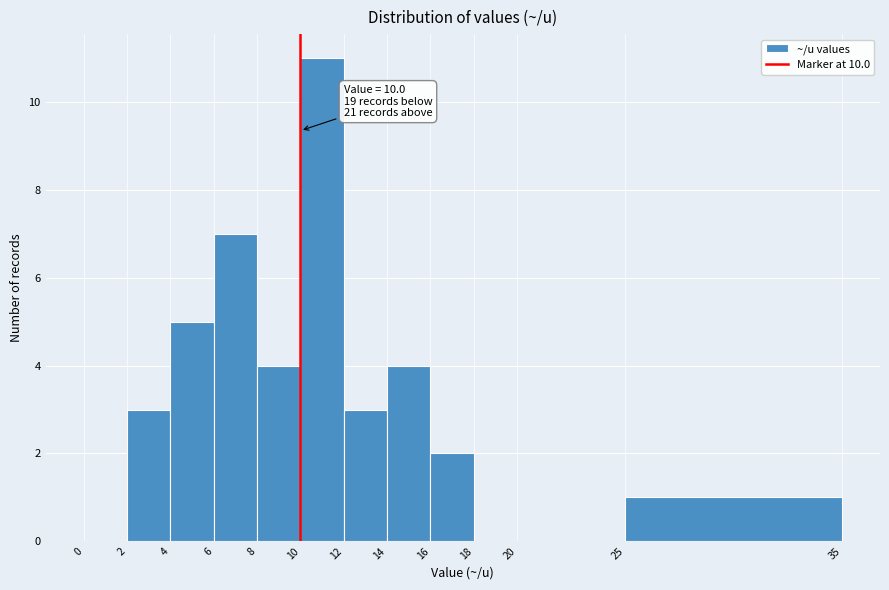

Over which range of the x-axis is the bar tallest?

10 to 12